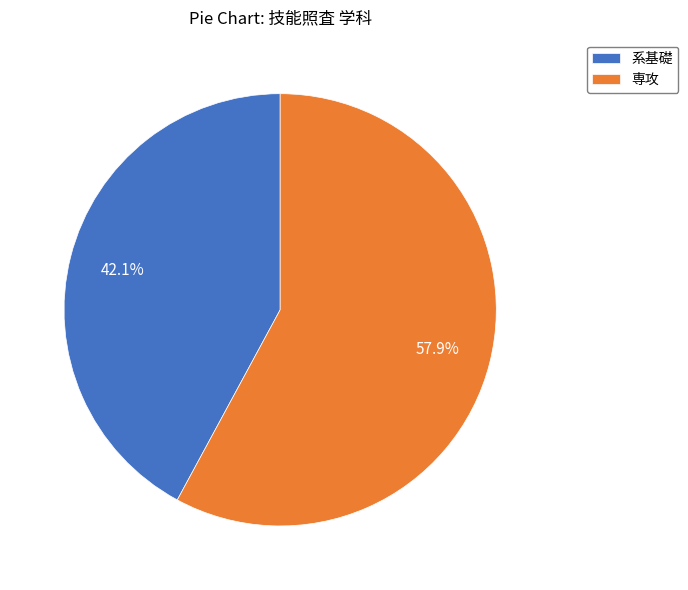

Rank the categories by value from lowest to highest.

系基礎, 専攻